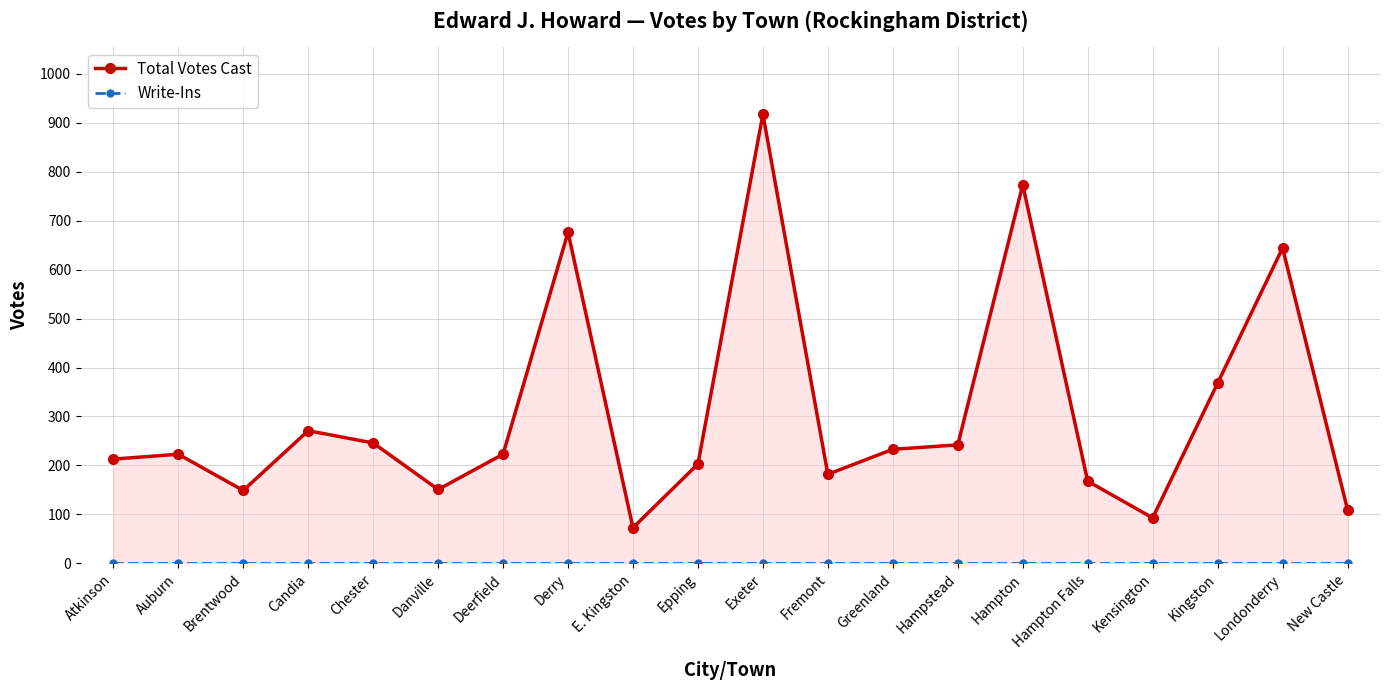

Rank the series at Epping from highest to lowest value.

Total Votes Cast, Write-Ins